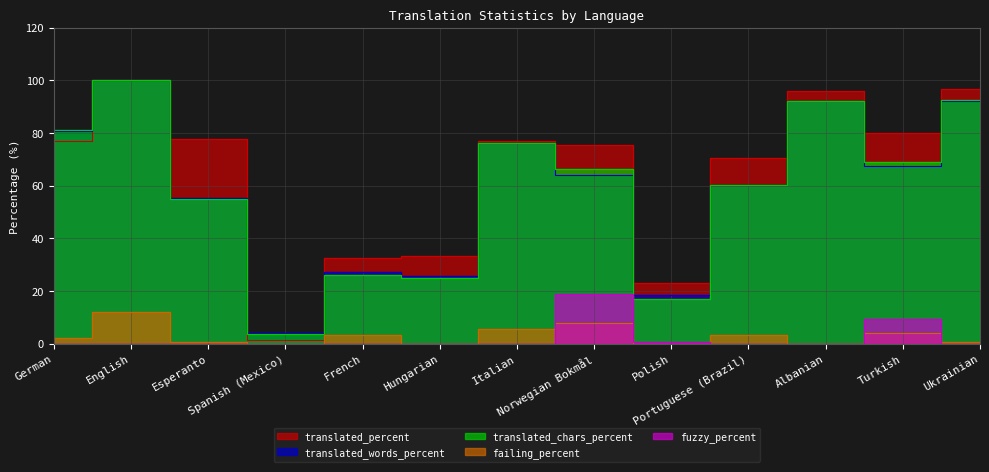

What are all the series names shown in the legend?

translated_percent, translated_words_percent, translated_chars_percent, failing_percent, fuzzy_percent